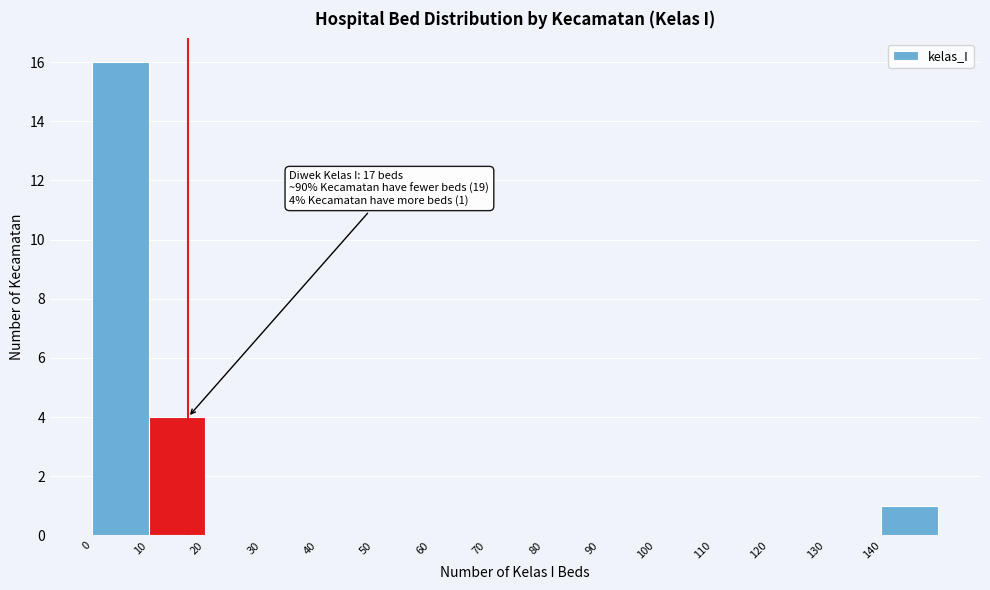

Which range on the x-axis has the tallest bar?

0 to 10